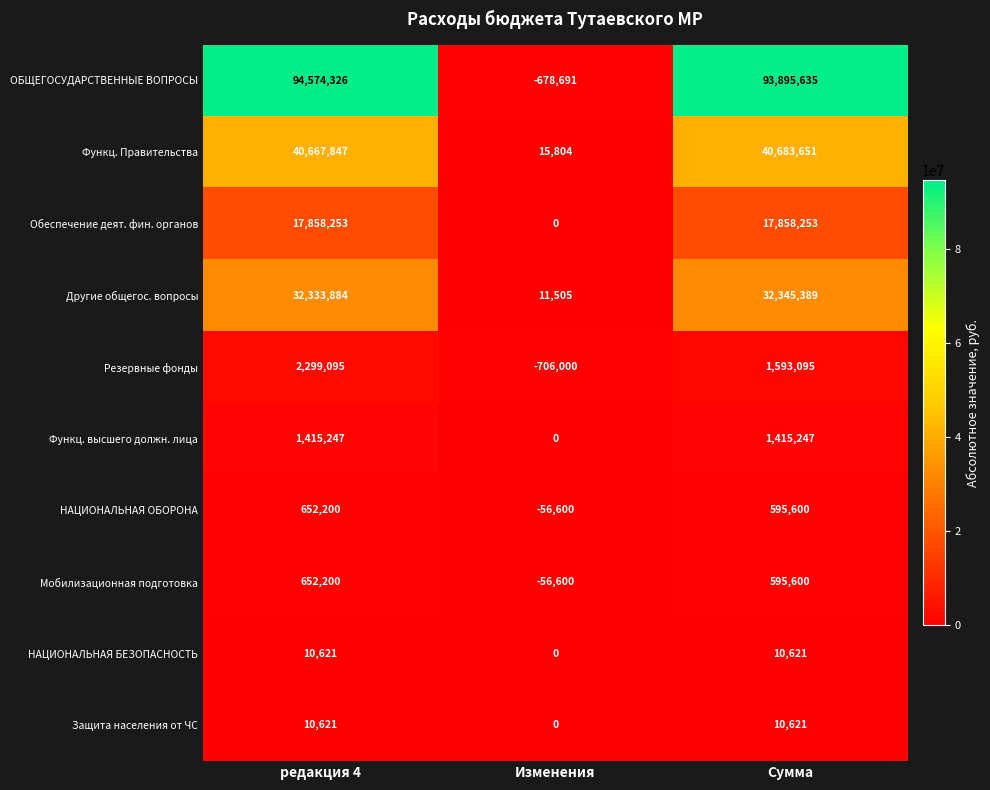

What is the sum of all НАЦИОНАЛЬНАЯ БЕЗОПАСНОСТЬ values?

21242